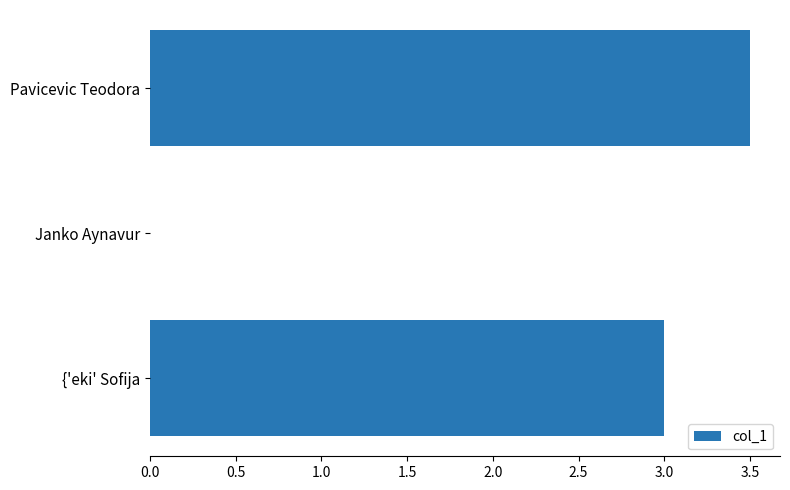

Is it true that the value at Pavicevic Teodora is 3.5?

True